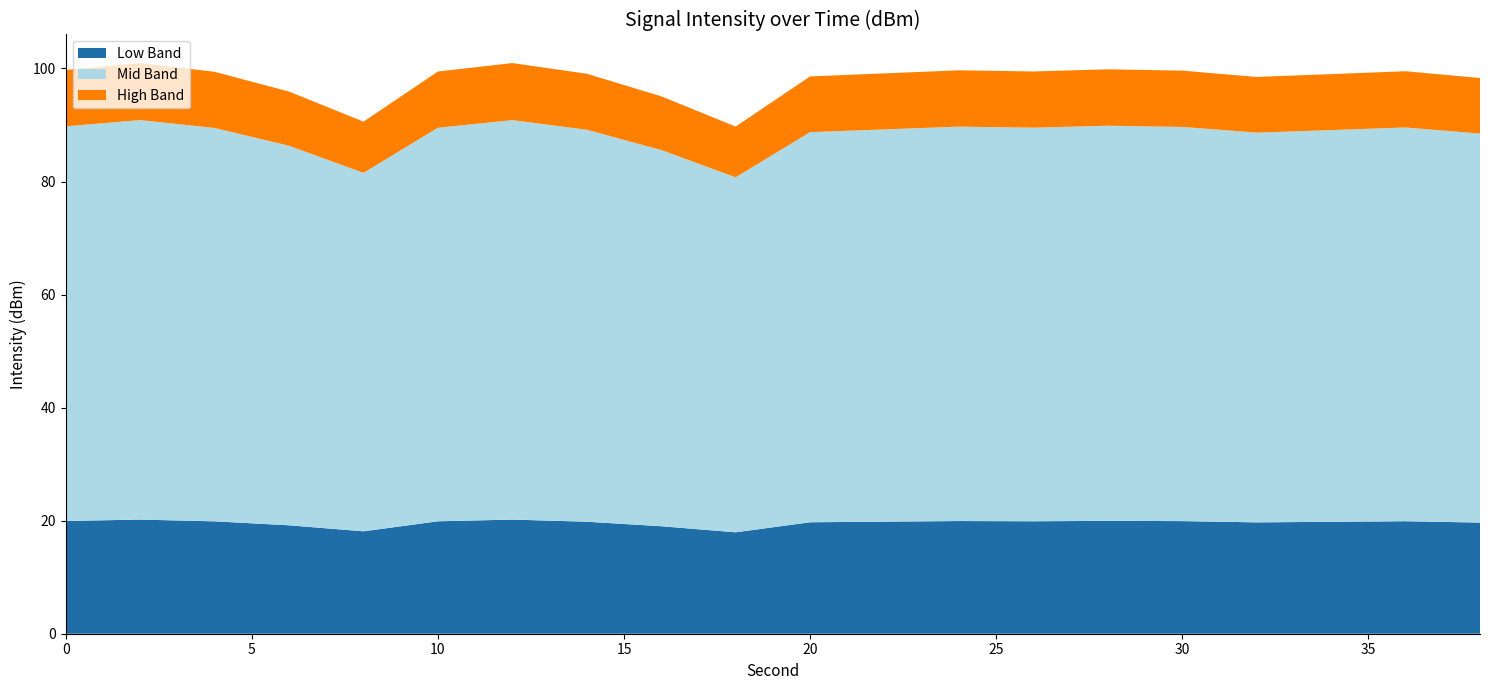

What is the total value across all series at 30?

99.6